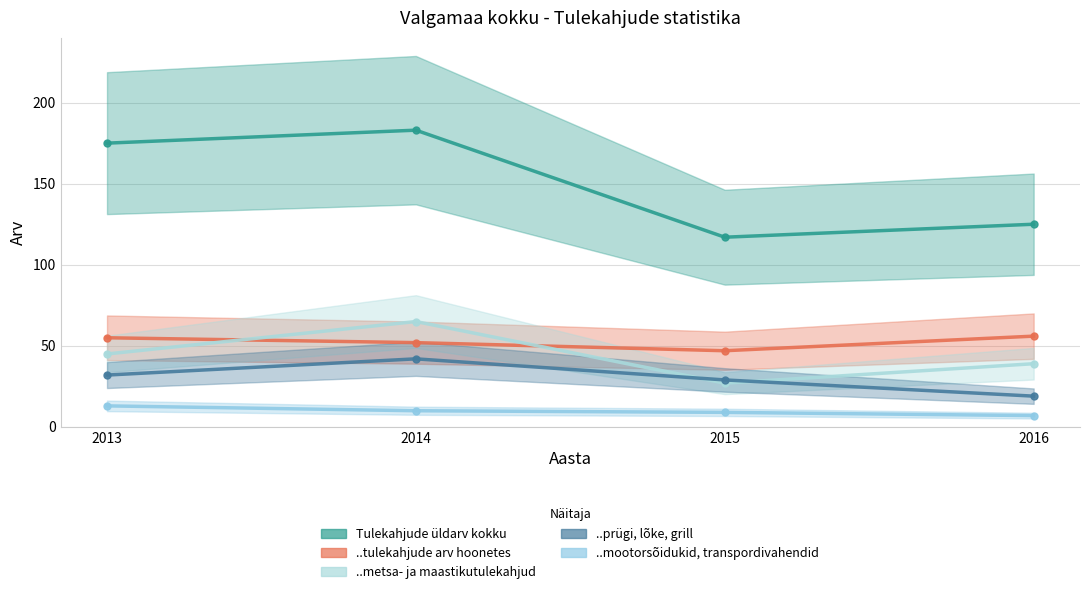

True or false: Tulekahjude üldarv kokku and ..prügi, lõke, grill cross at least once.

False